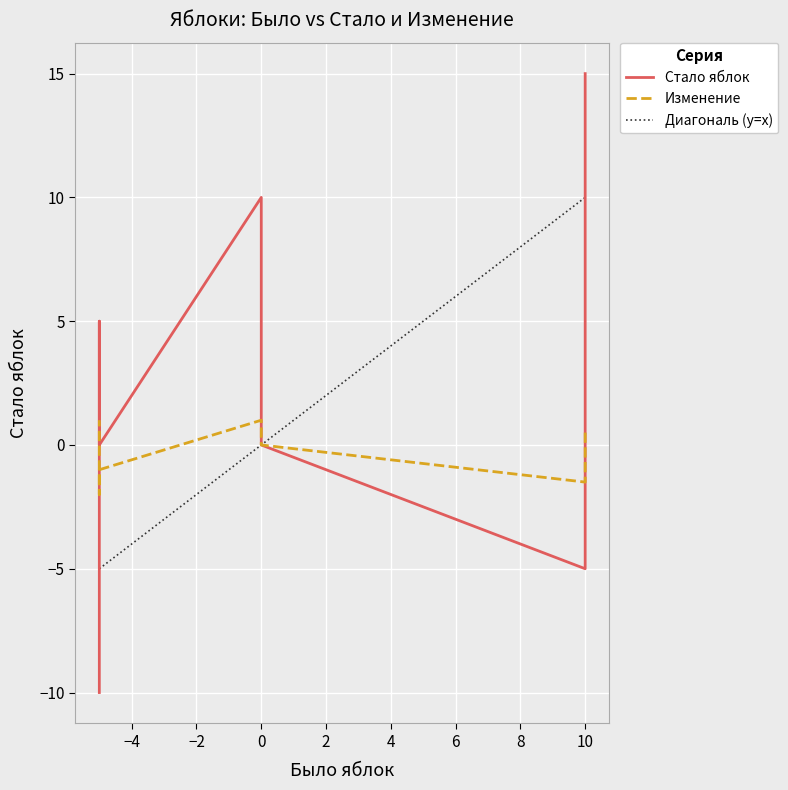

What is the maximum value for Изменение?

1.0